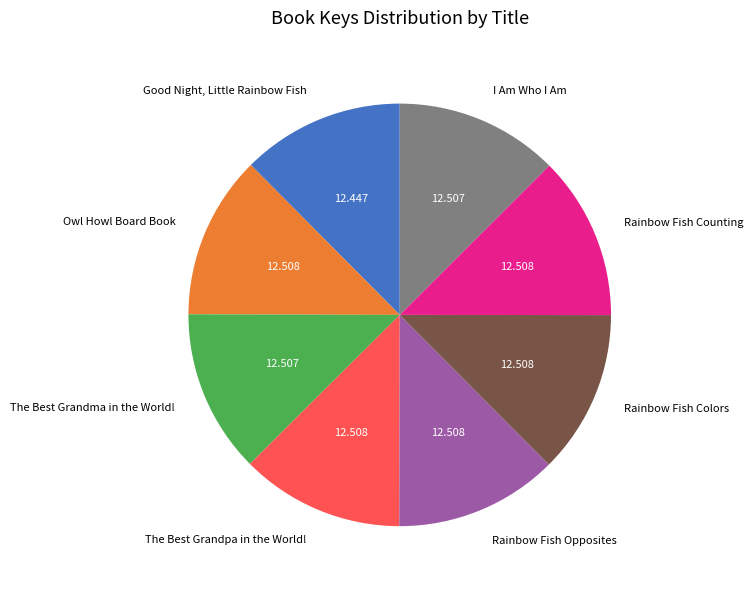

Do Owl Howl Board Book and The Best Grandma in the World! together represent more than half of the pie?

No